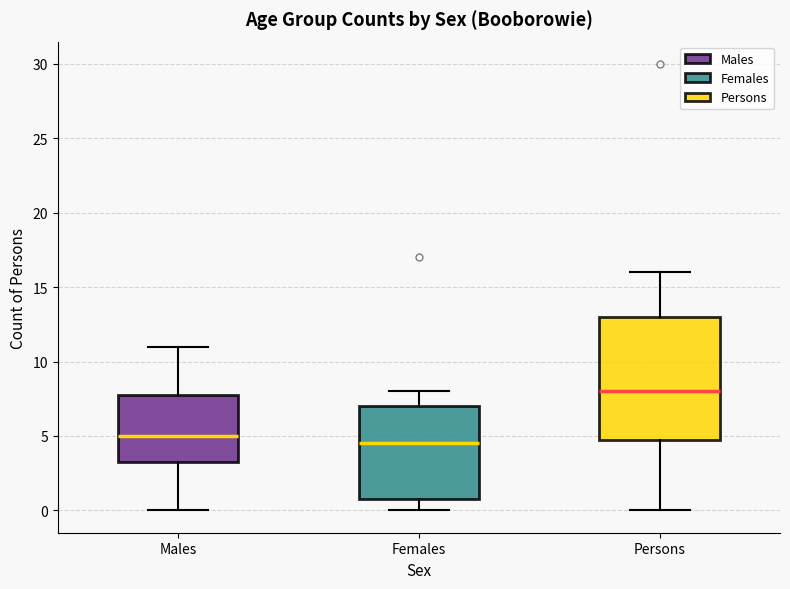

Where does the median line of the box for Females sit on the y-axis? The values are not printed on the chart, so give them approximately, as read against the axis.

4.5